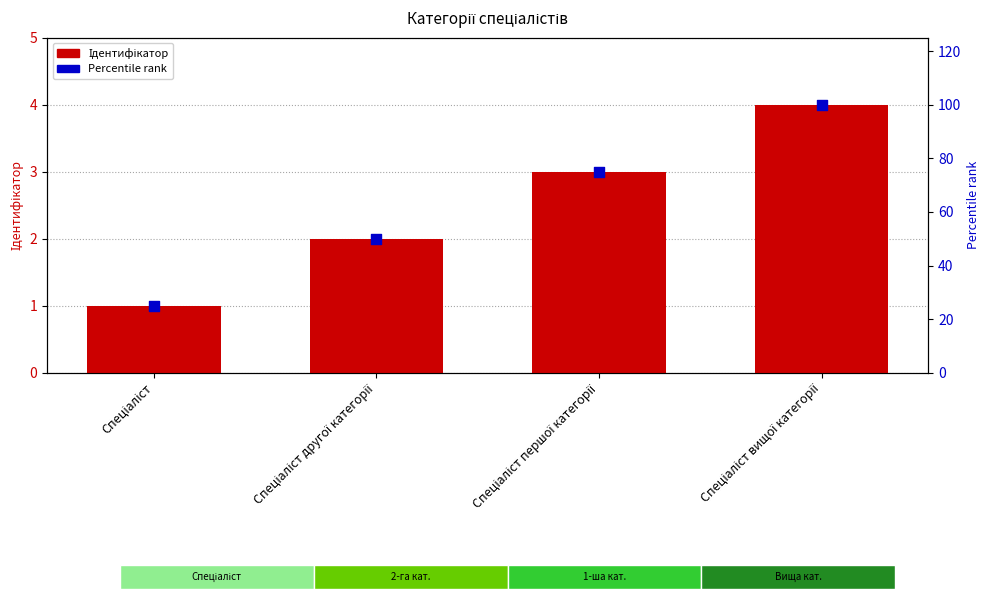

Which series has the widest spread of Y values?

Percentile rank